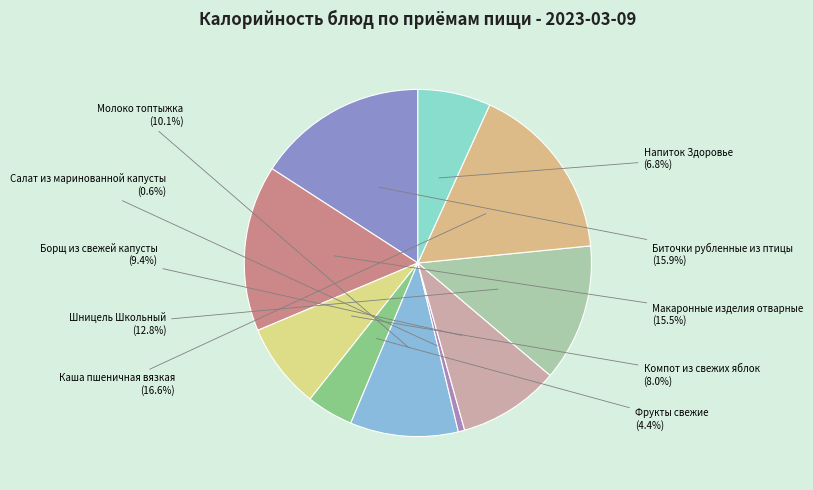

Does any single category account for the majority?

No